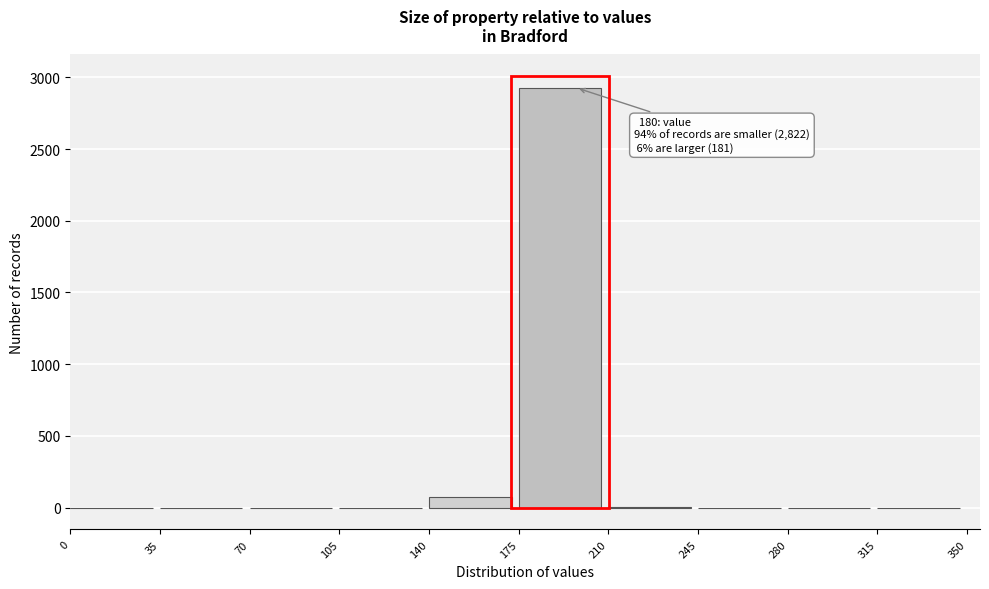

Which range on the x-axis has the tallest bar?

175 to 210